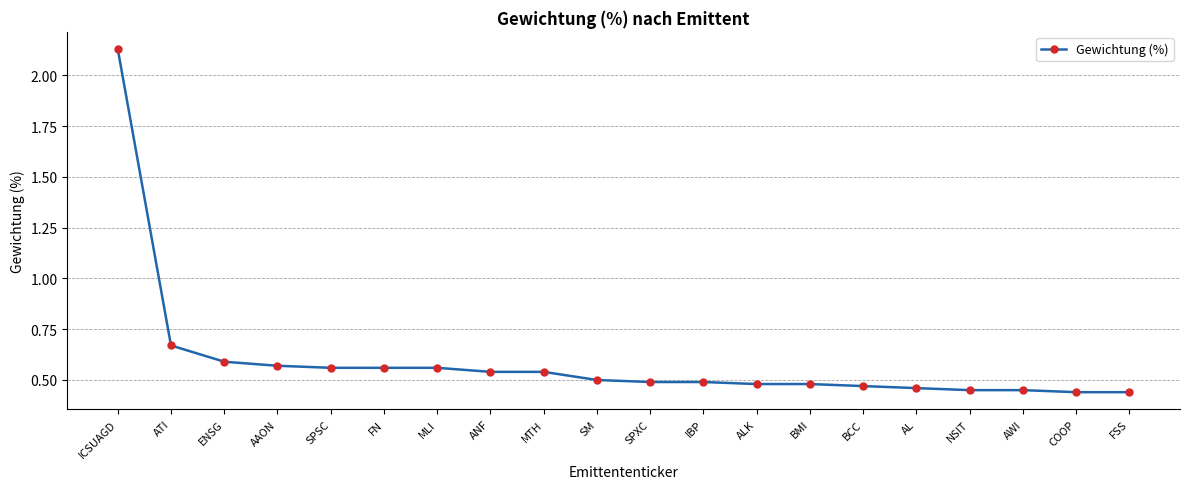

Which label corresponds to the largest value in the chart?

ICSUAGD